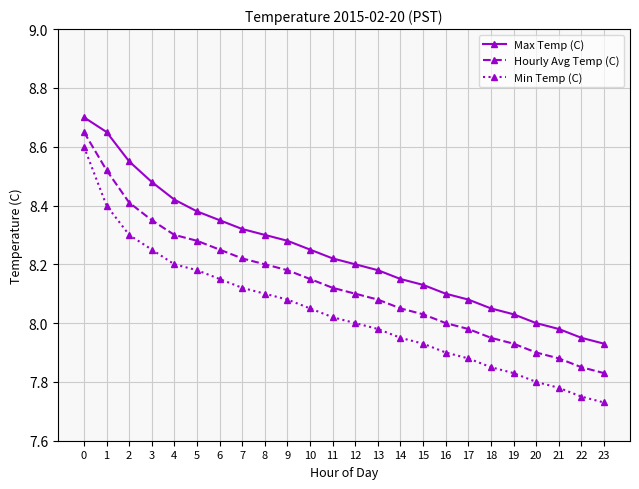

List the labels in order of Hourly Avg Temp (C) value, largest first.

0, 1, 2, 3, 4, 5, 6, 7, 8, 9, 10, 11, 12, 13, 14, 15, 16, 17, 18, 19, 20, 21, 22, 23